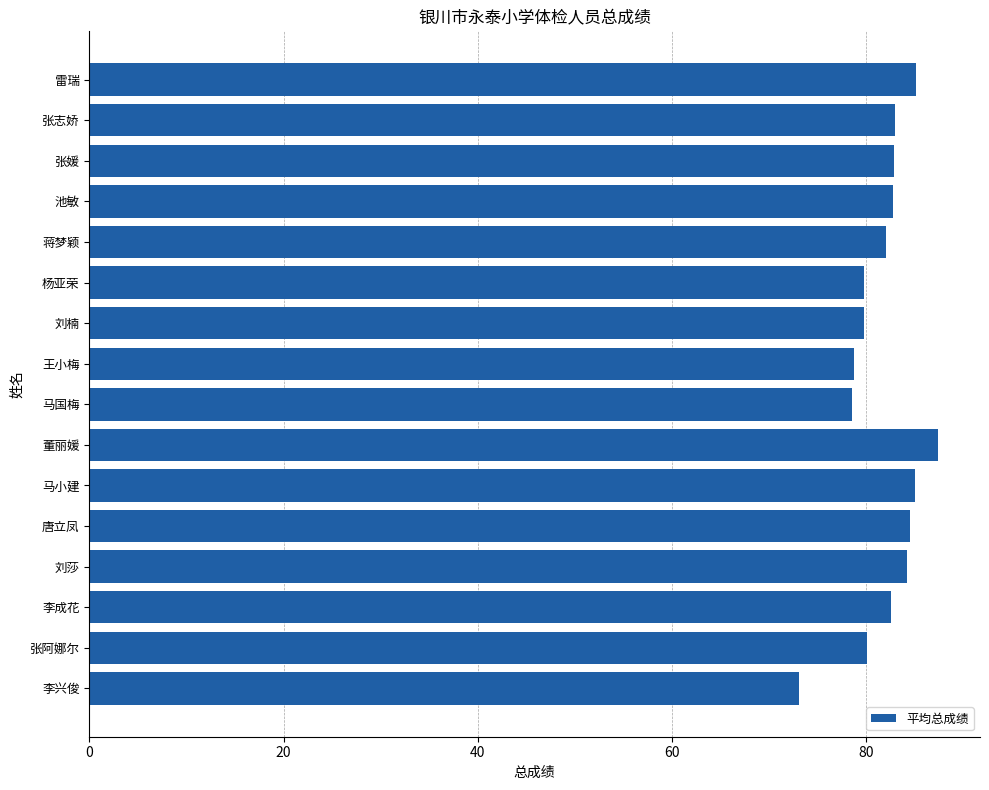

What is the label of the 11th bar from the top?

马小建